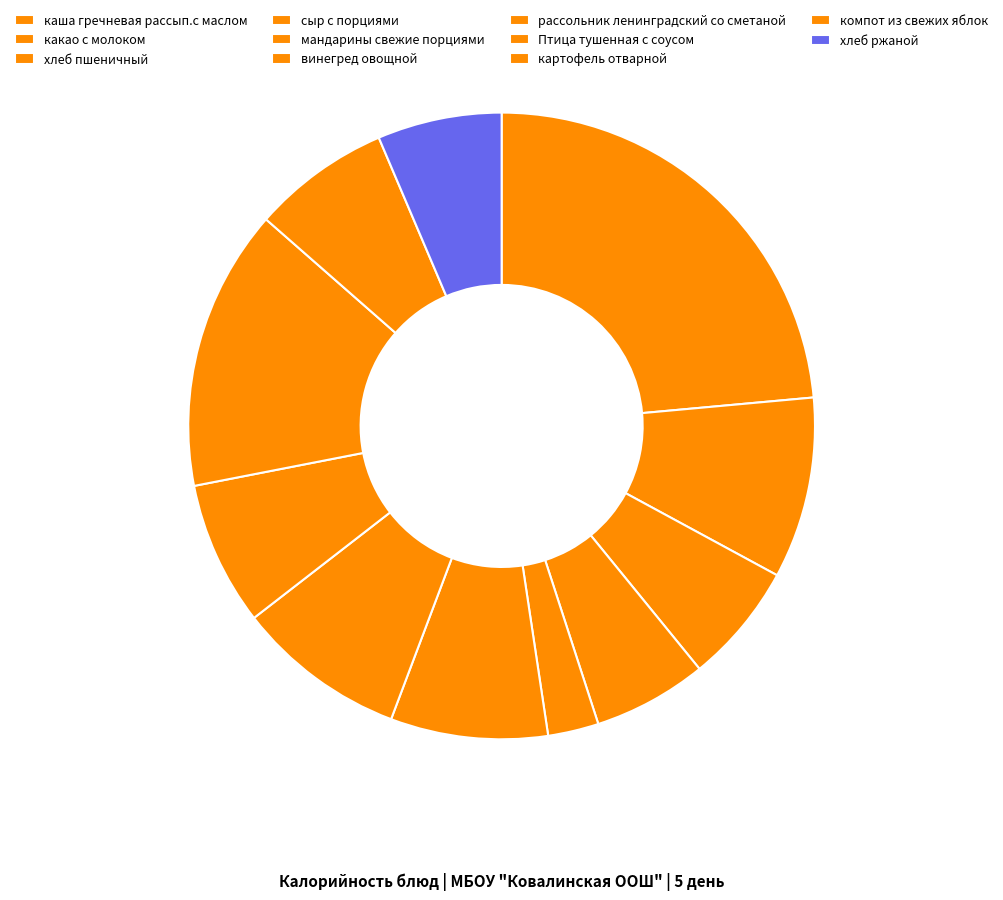

What is the change in value from винегред овощной to картофель отварной?

+98.0